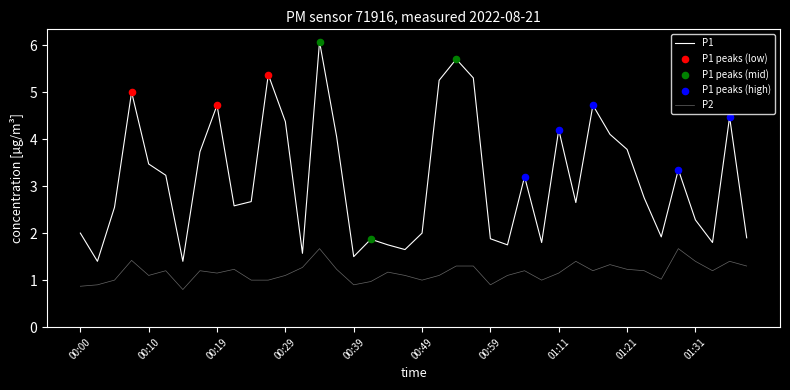

At which category is the sum across all series the highest?

00:34